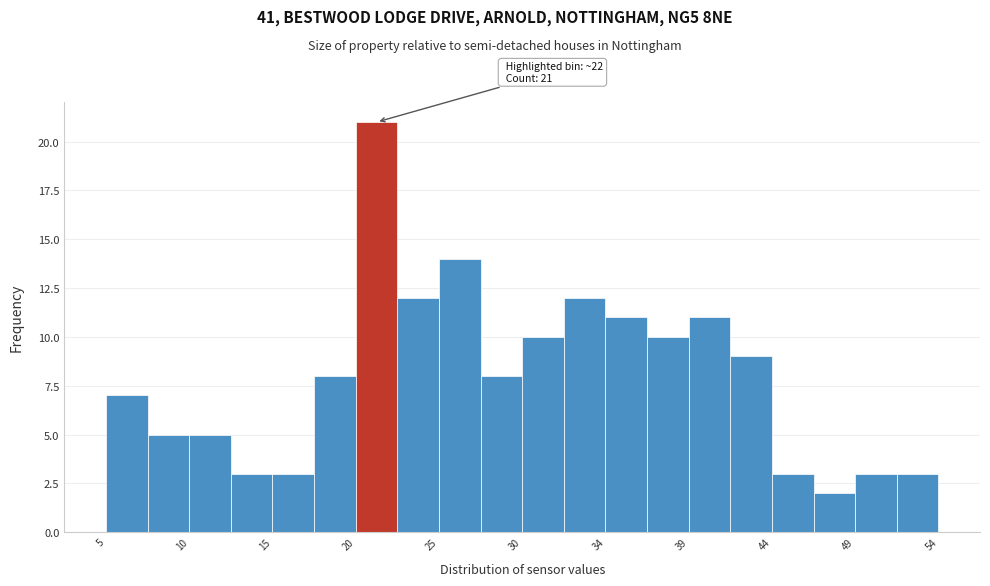

Which range on the x-axis has the tallest bar?

19.5 to 22.0